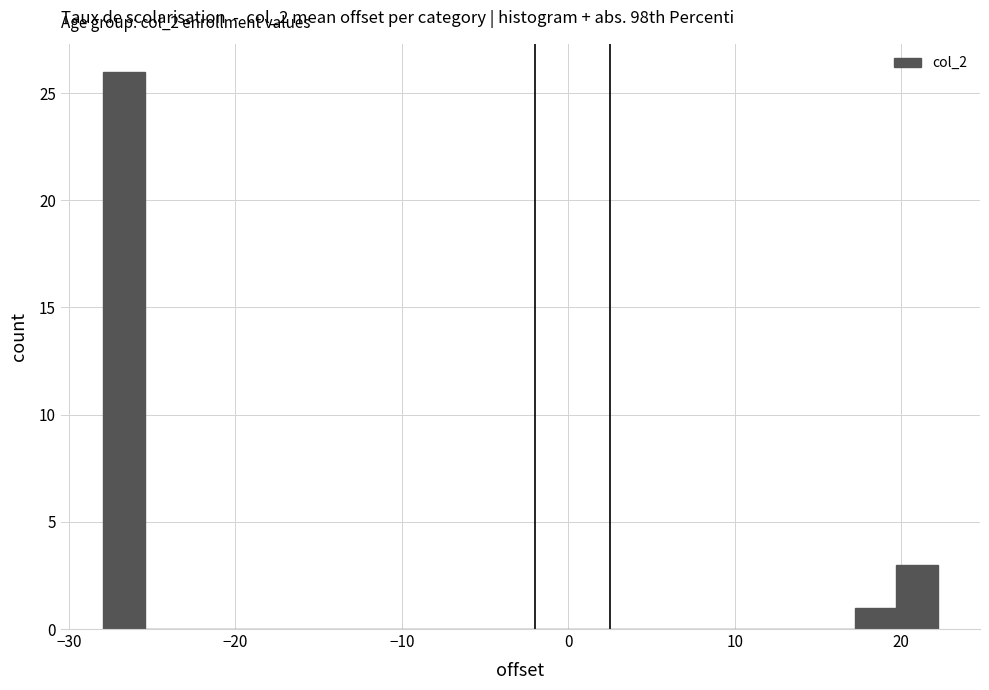

Read against the x-axis, roughly where is the centre of the tallest bar?

-27